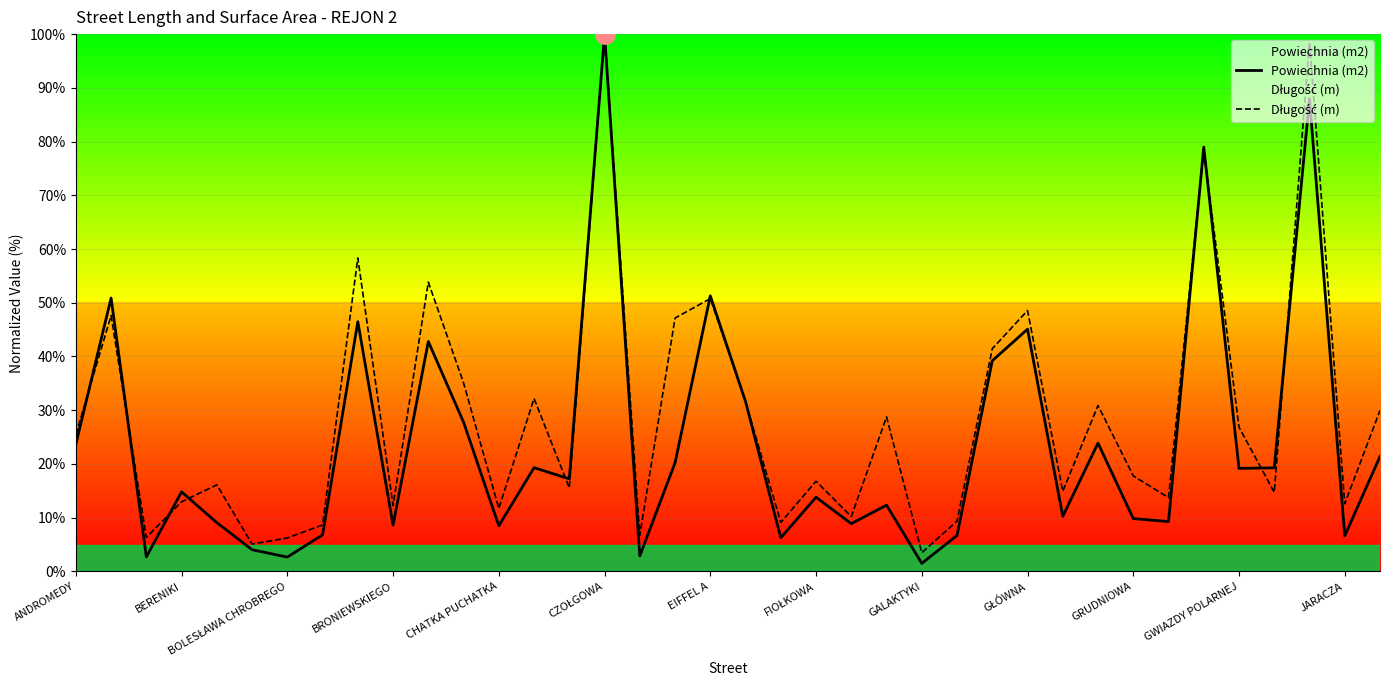

How many times do Długość (m) and Powiechnia (m2) cross each other?

10